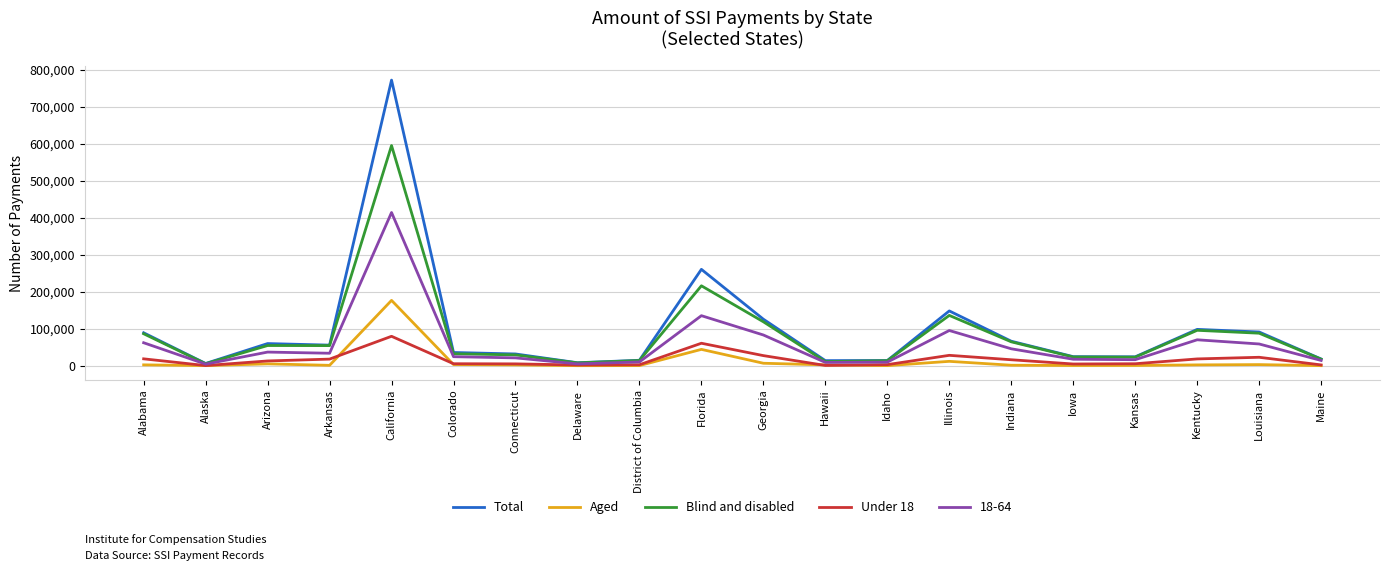

What are all the series names shown in the legend?

Total, Aged, Blind and disabled, Under 18, 18-64